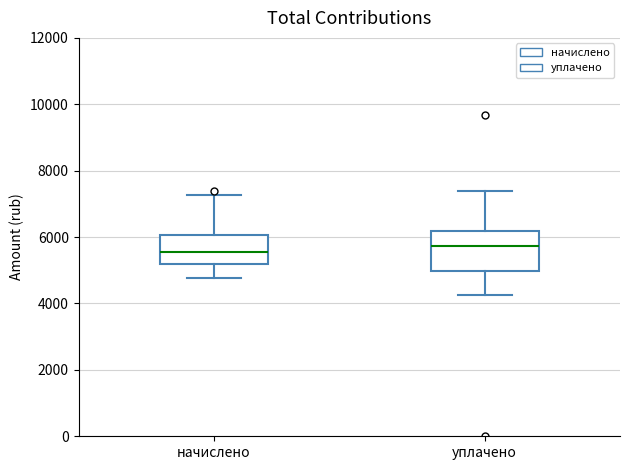

Where does the lower whisker of the box for начислено end on the y-axis? The values are not printed on the chart, so give them approximately, as read against the axis.

4800